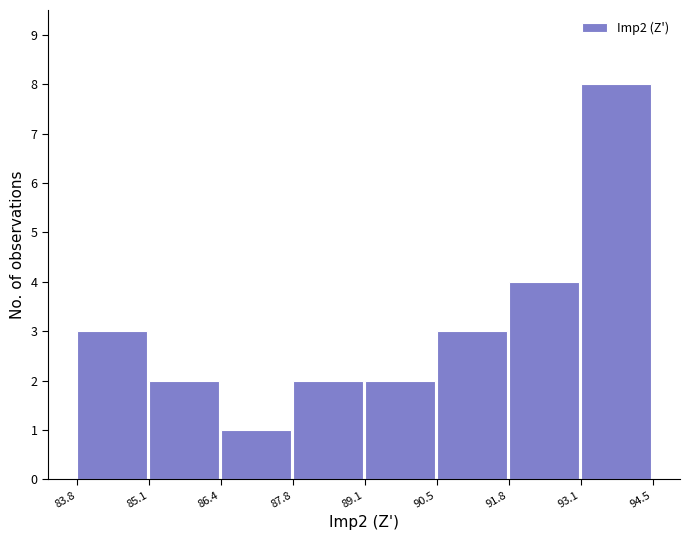

Reading left to right, list every bar in this chart as the range it spans on the x-axis followed by its height. The values are not printed on the chart, so give them approximately, as read against the axis.

83.8 to 85.1: 3
85.1 to 86.4: 2
86.4 to 87.8: 1
87.8 to 89.1: 2
89.1 to 90.5: 2
90.5 to 91.8: 3
91.8 to 93.1: 4
93.1 to 94.5: 8